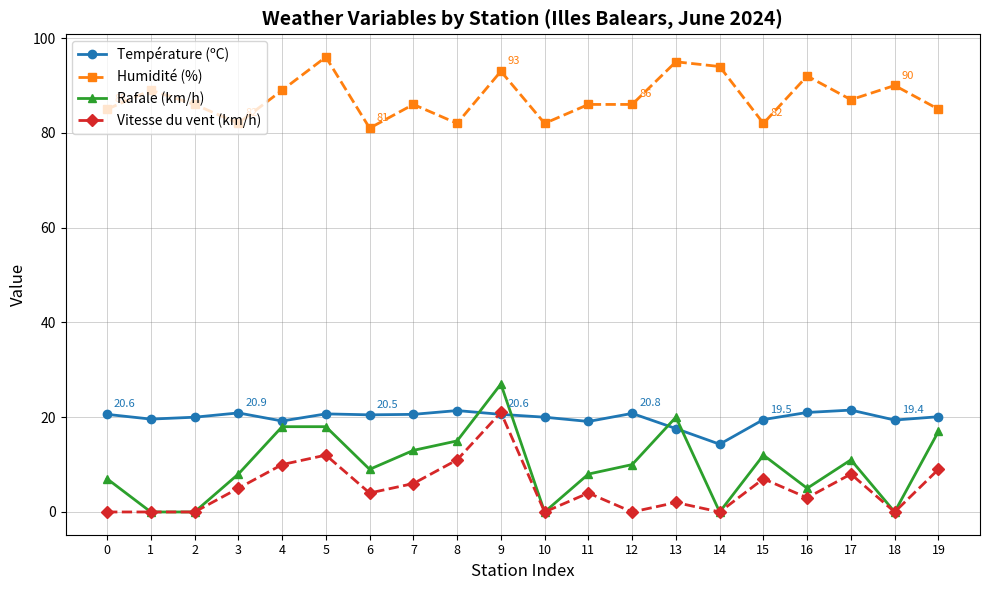

What is the difference between the maximum and minimum values in the Humidité (%) series?

15.0